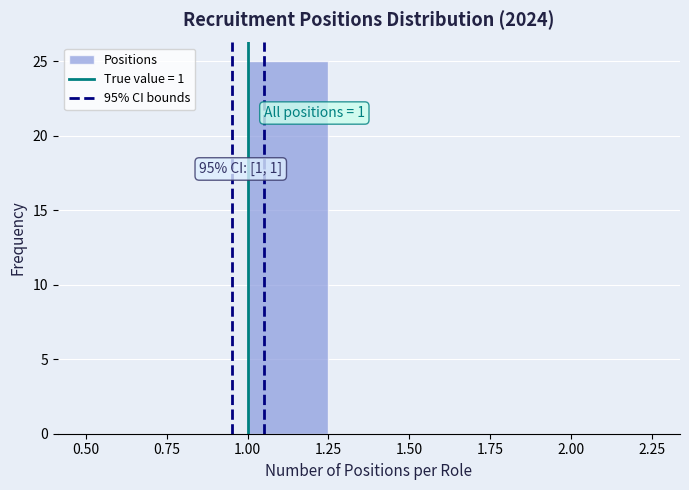

Over which range of the x-axis is the bar tallest?

1.00 to 1.25